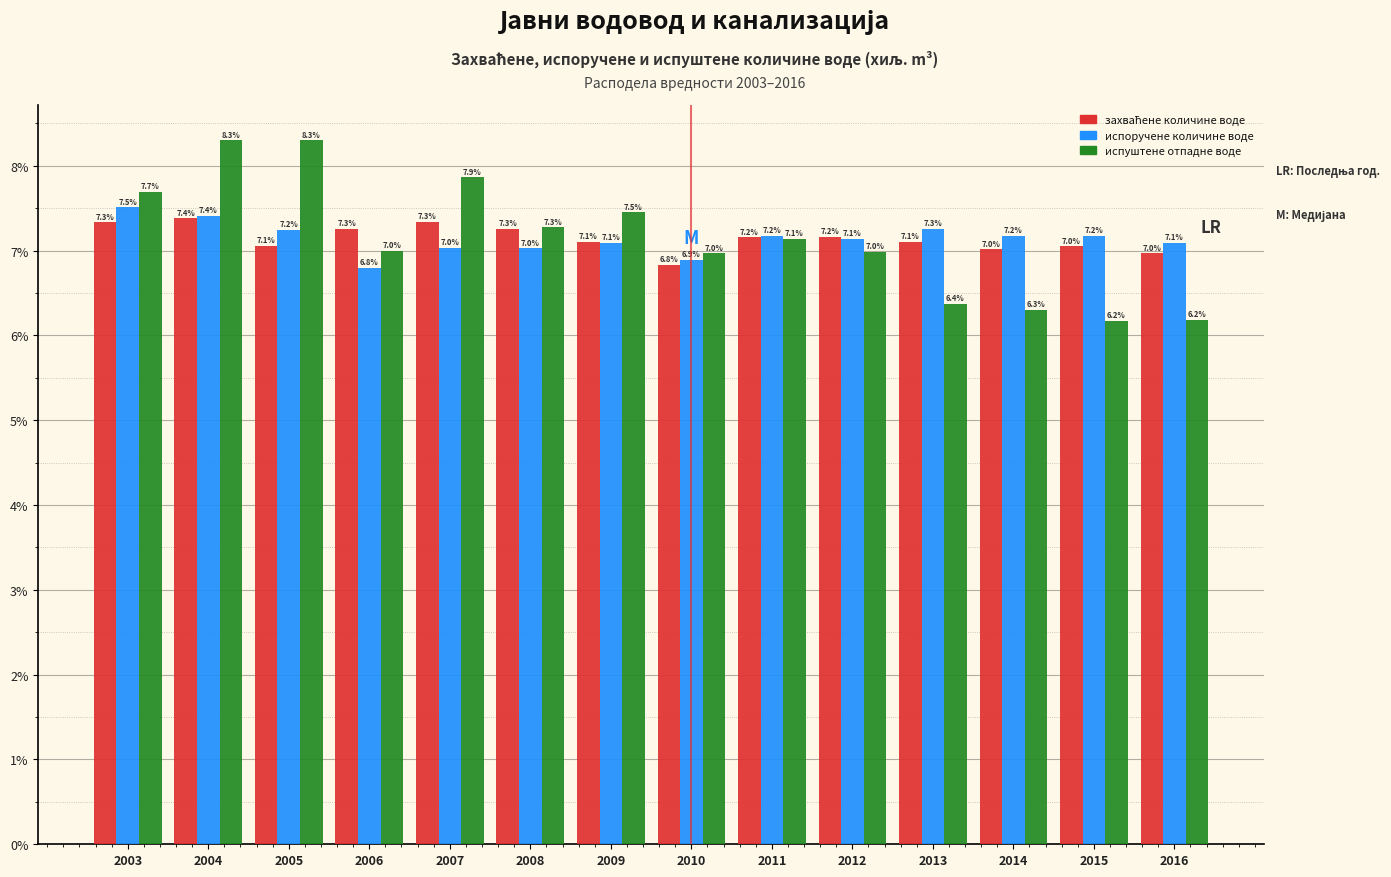

Which category has the highest value across all series?

2005